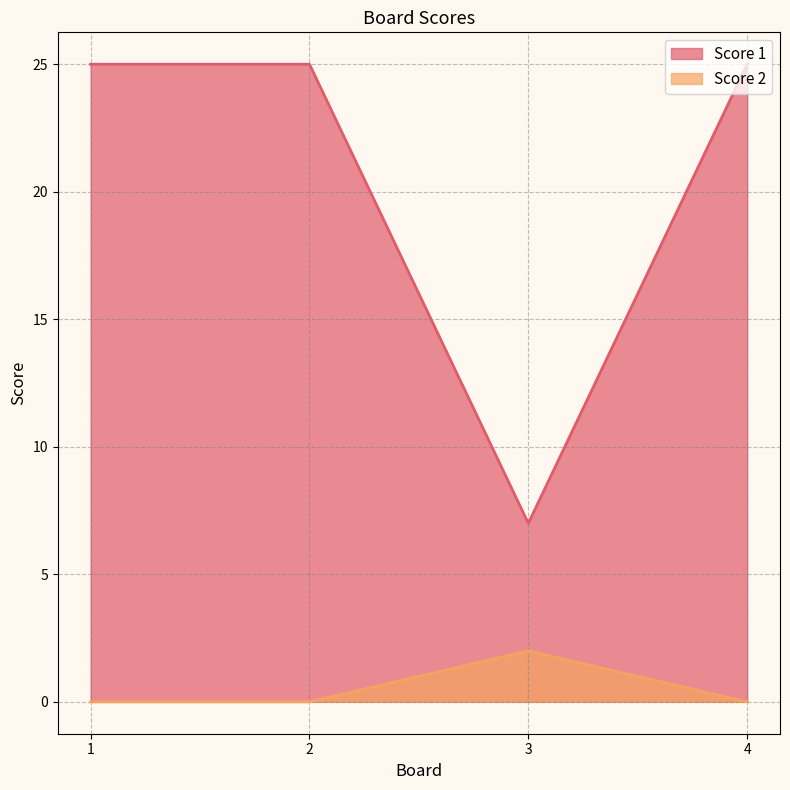

Which has a higher value, 3 or 1?

1